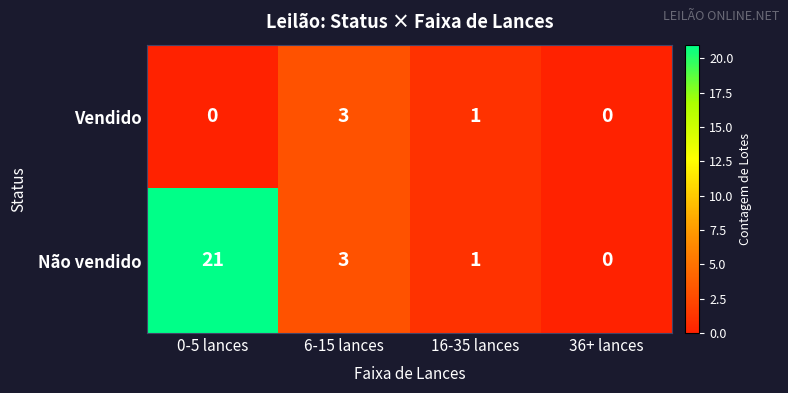

What is the difference between the Não vendido values at 6-15 lances and 0-5 lances?

18